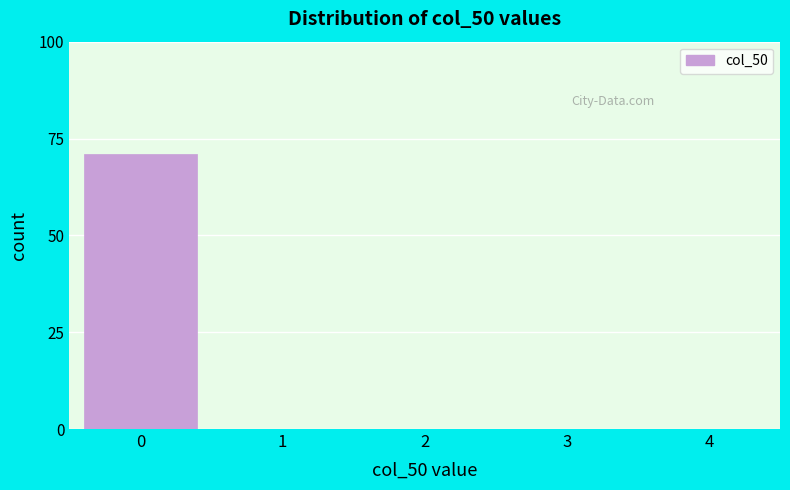

Reading left to right, extract all data points from this chart.

0=71	1=0	2=0	3=0	4=0